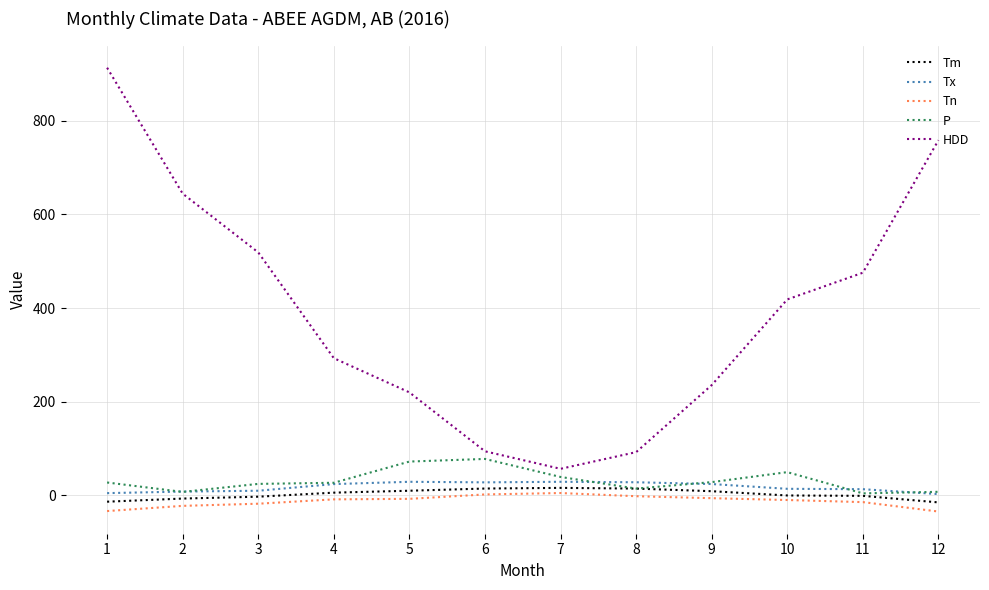

True or false: Tn and HDD cross at least once.

False